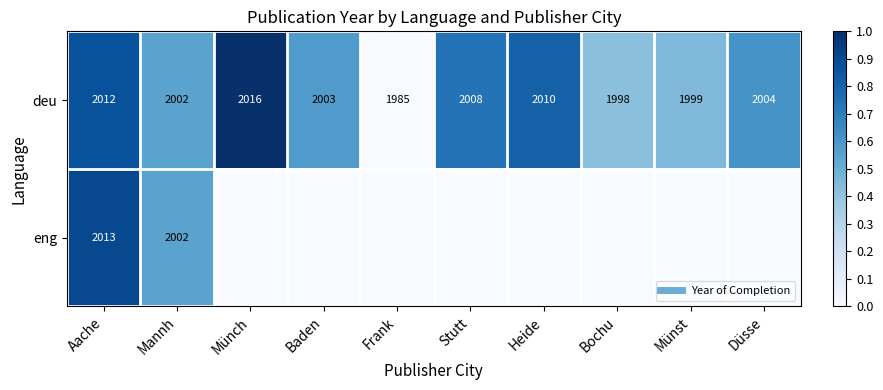

Which label corresponds to the largest value in the chart?

Münch